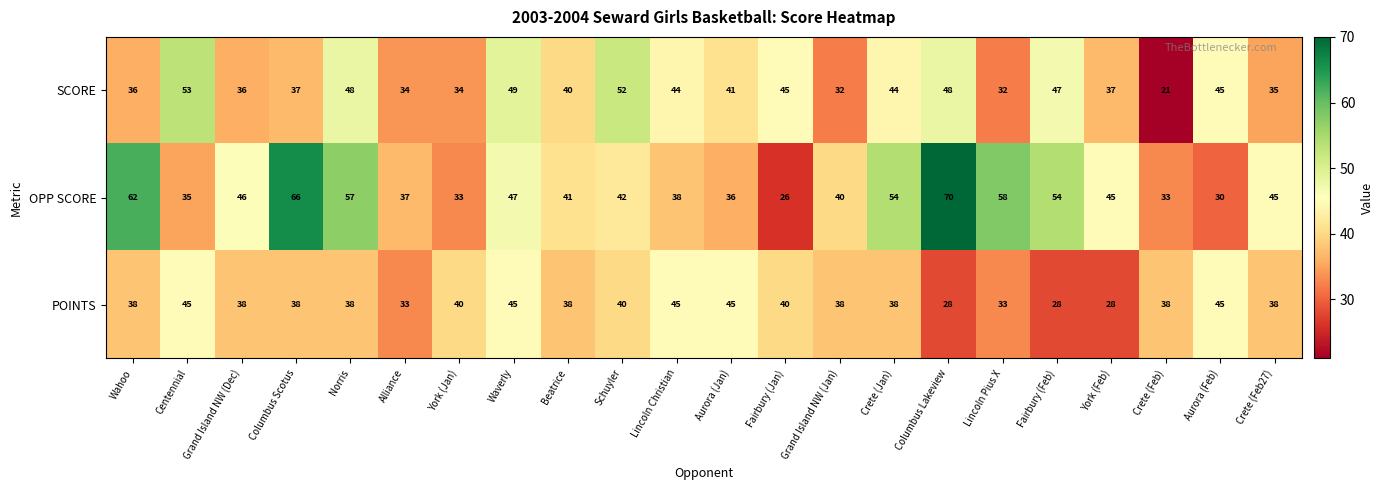

Rank the series by their average value, from lowest to highest.

POINTS, SCORE, OPP SCORE